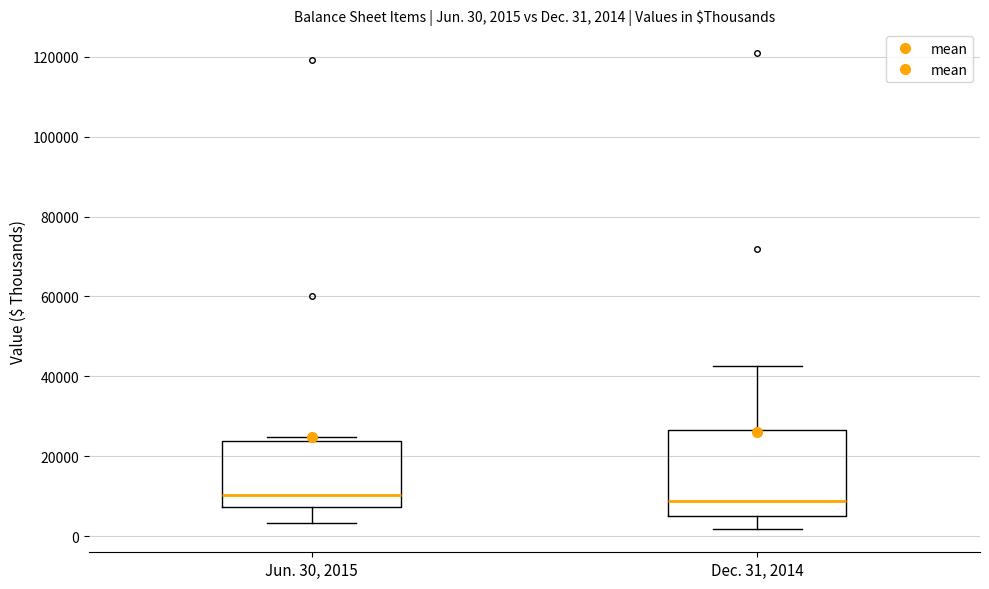

Which box is the tallest, from its lower edge to its upper edge?

Dec. 31, 2014